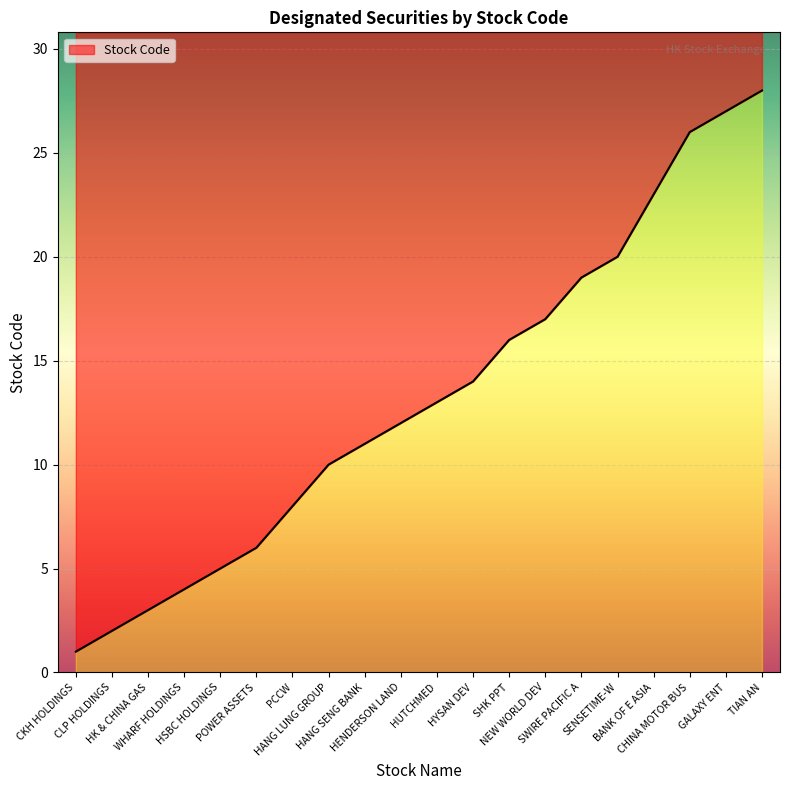

What is the average value?

13